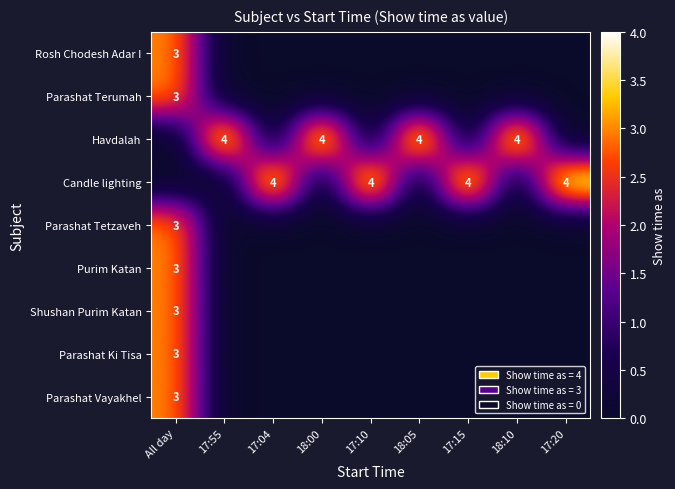

At which category is the sum across all series the highest?

All day